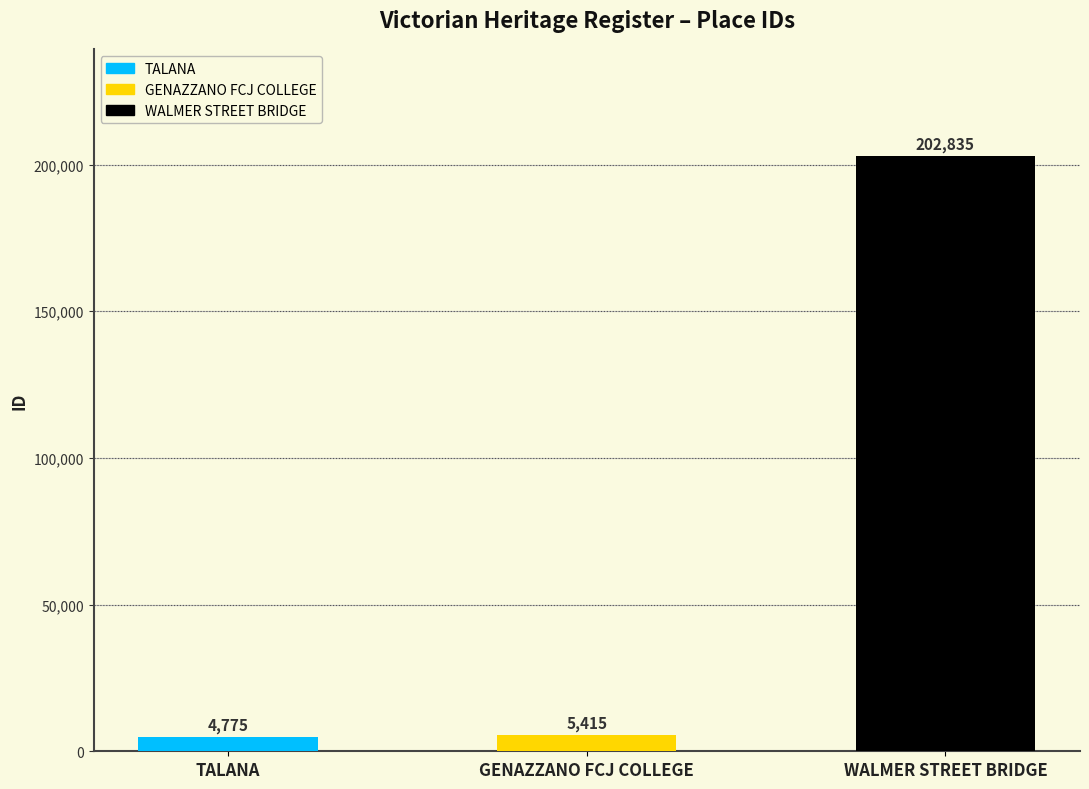

The chart shows a value of 5415 at GENAZZANO FCJ COLLEGE. True or false?

True